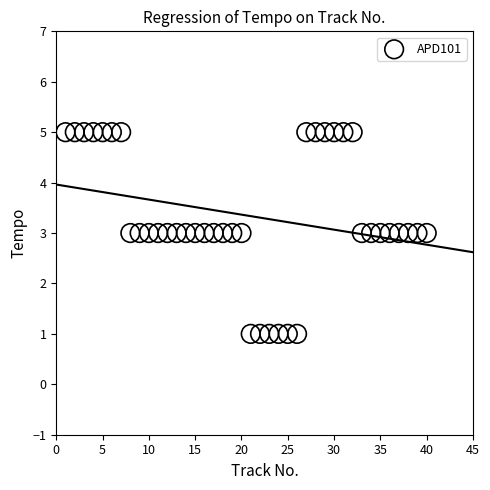

What is the range of X values (max minus min)?

39